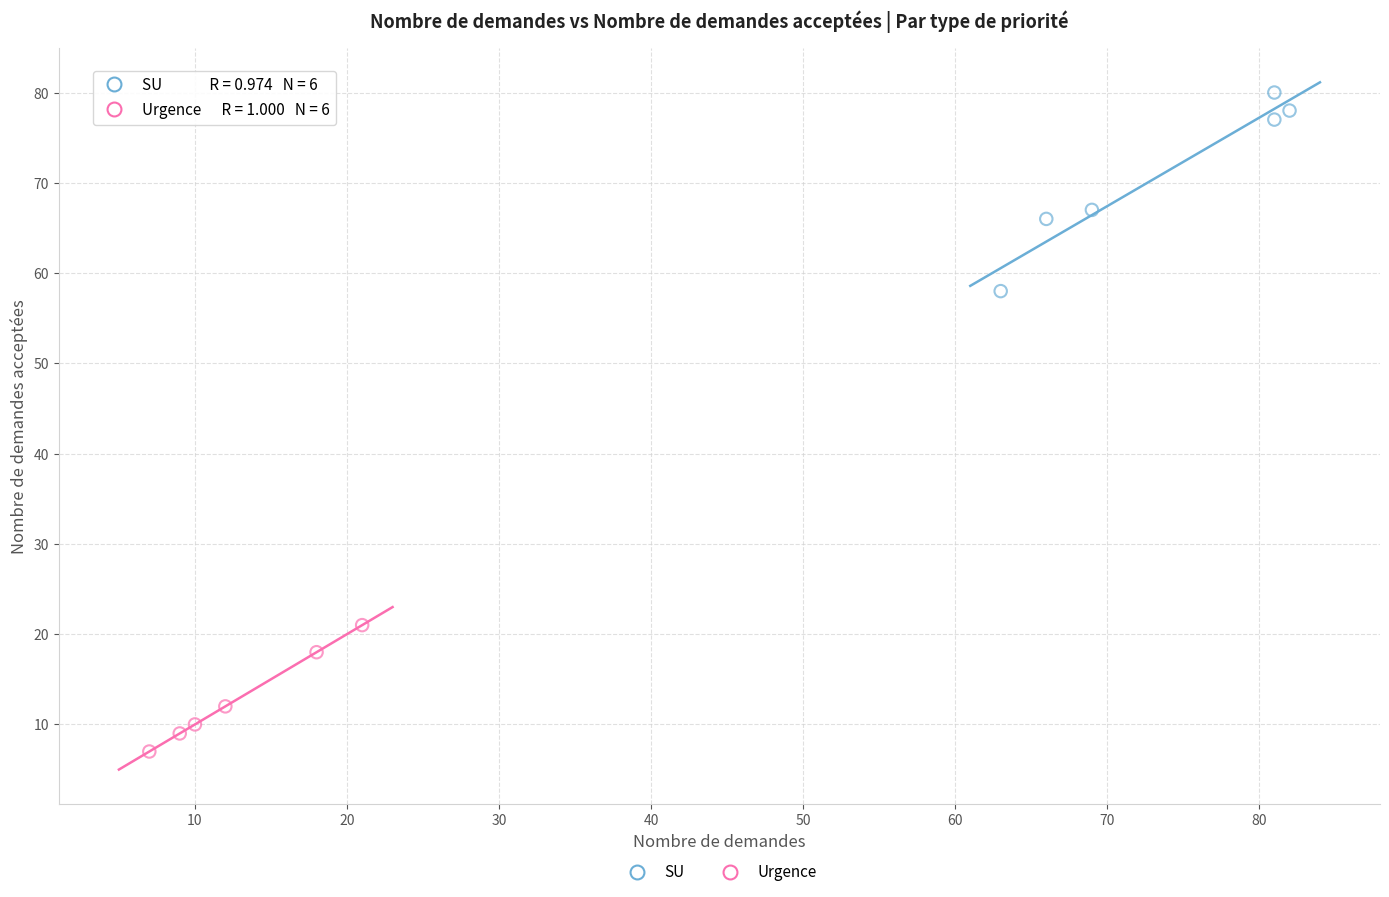

Which series reaches the maximum Y coordinate?

SU